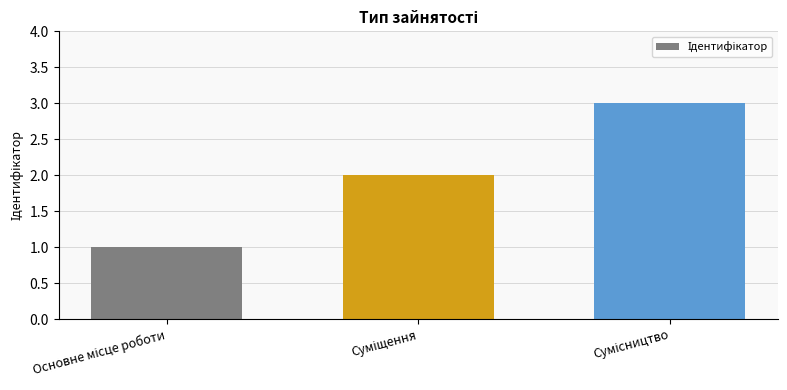

What is the sum of all values?

6